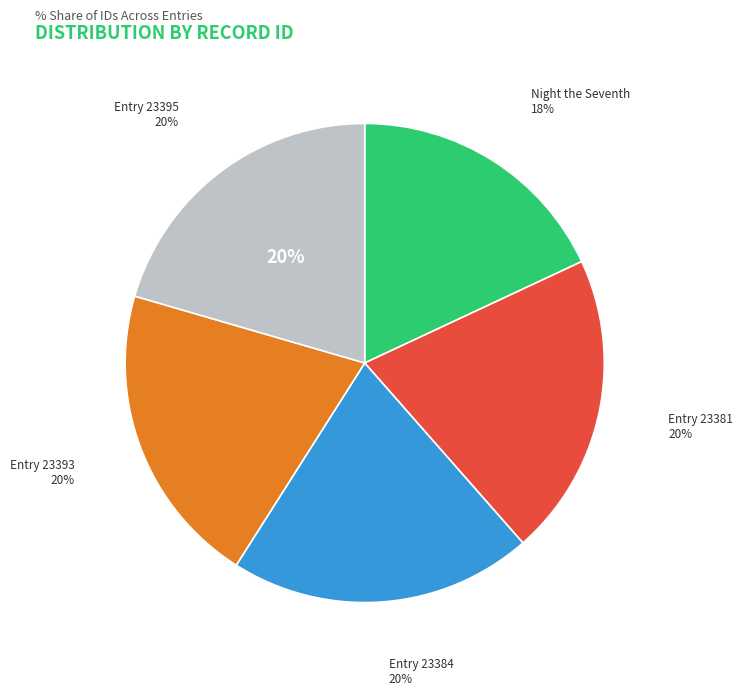

To the nearest percent, what is the difference between the largest and smallest slice percentages?

2%